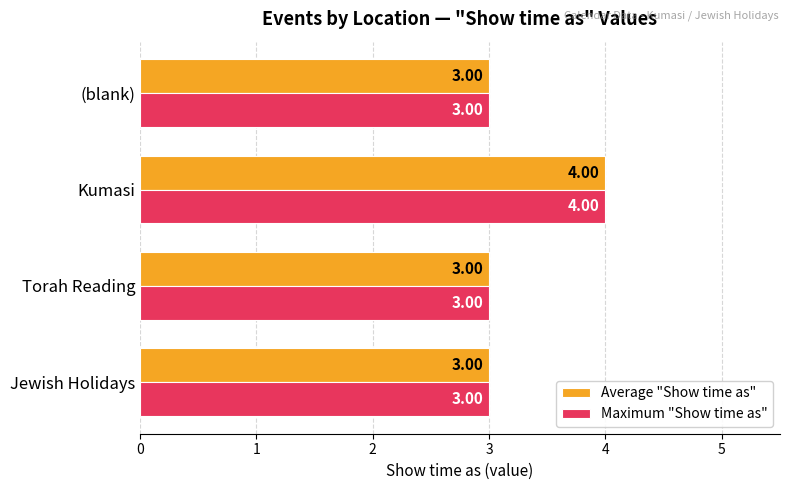

Is the value of Average "Show time as" at Jewish Holidays greater than the value of Maximum "Show time as" at Kumasi?

No